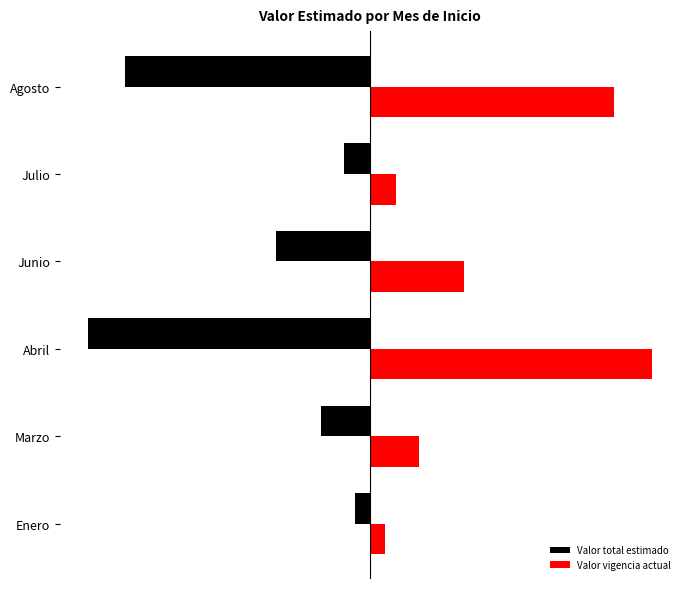

What are all the series names shown in the legend?

Valor total estimado, Valor vigencia actual